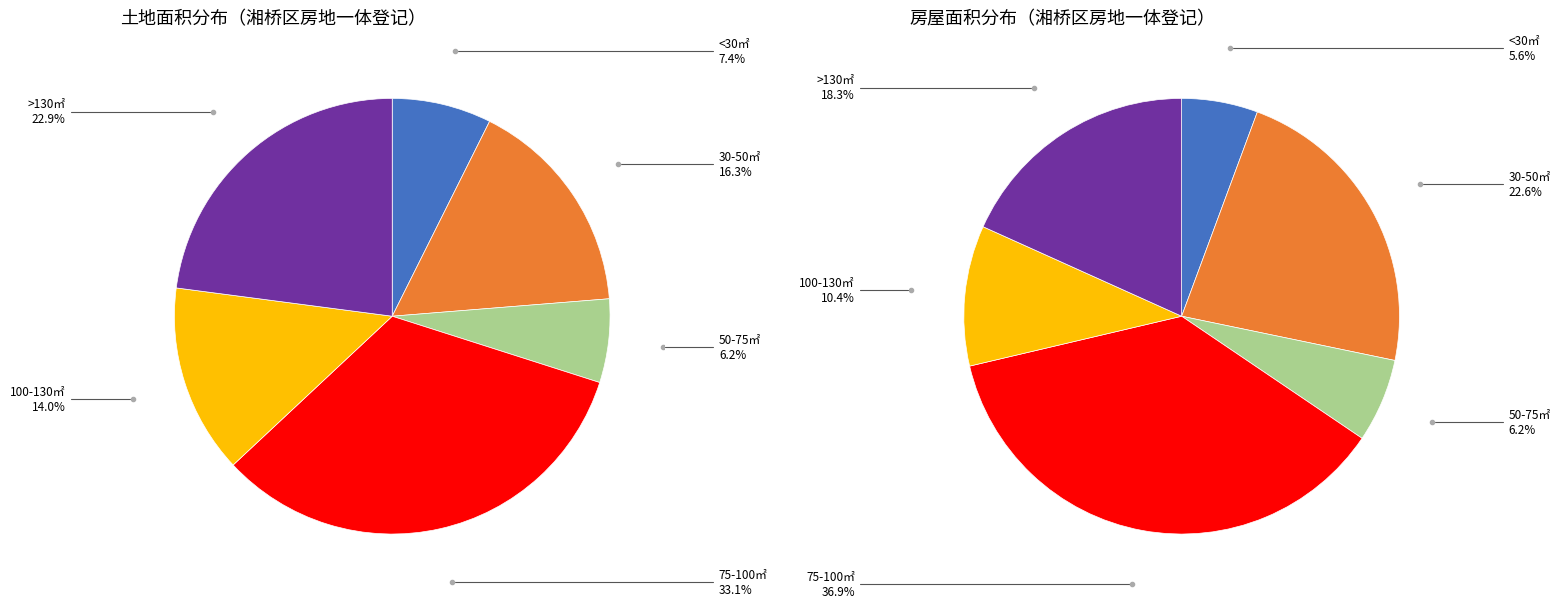

The 陈伟 slice represents 17% of the pie. True or false?

False